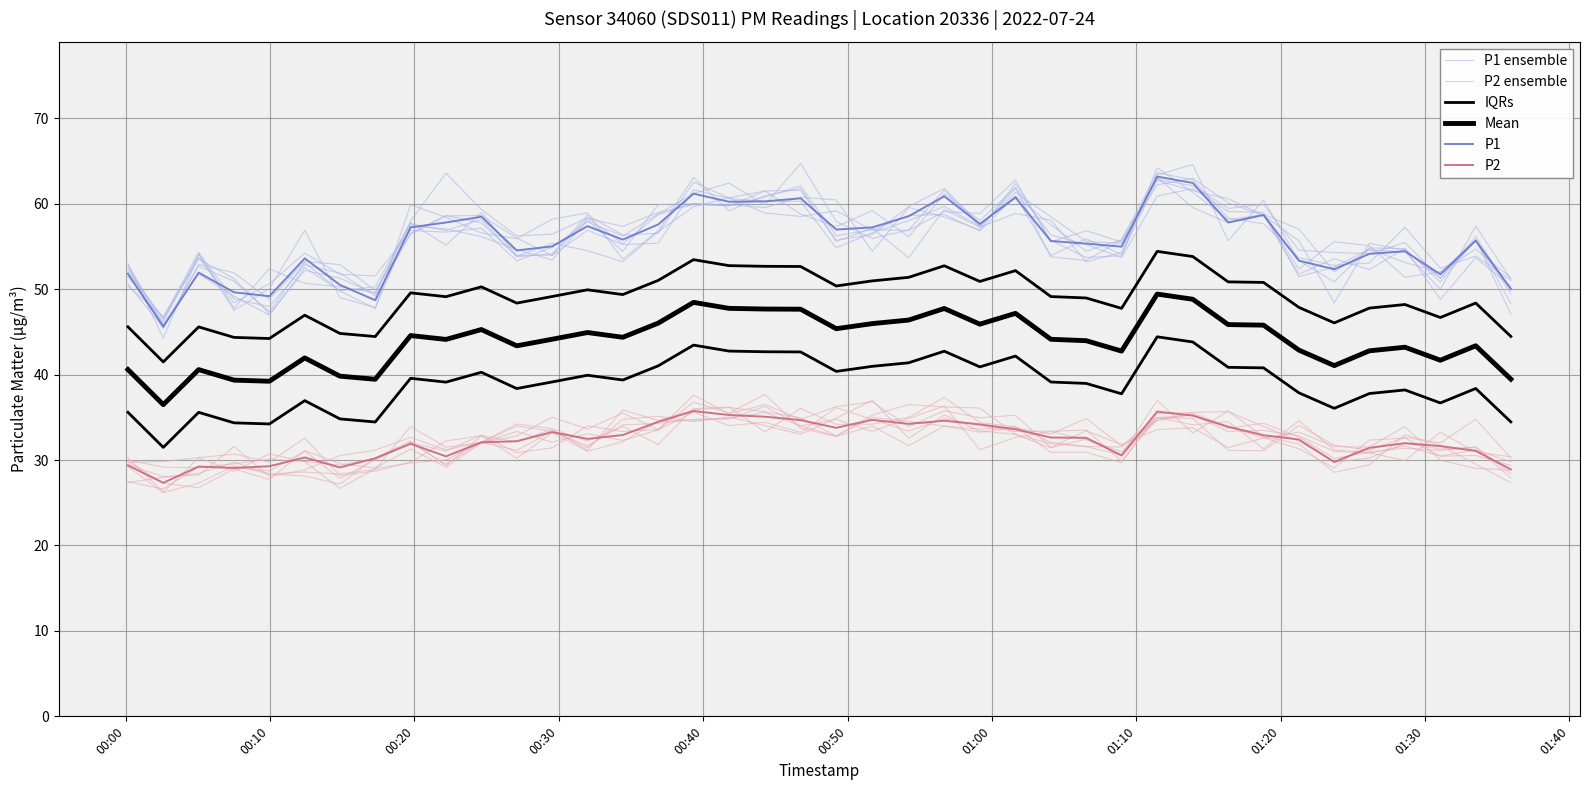

What is the difference between the second highest and second lowest values in the P2 series?

6.8